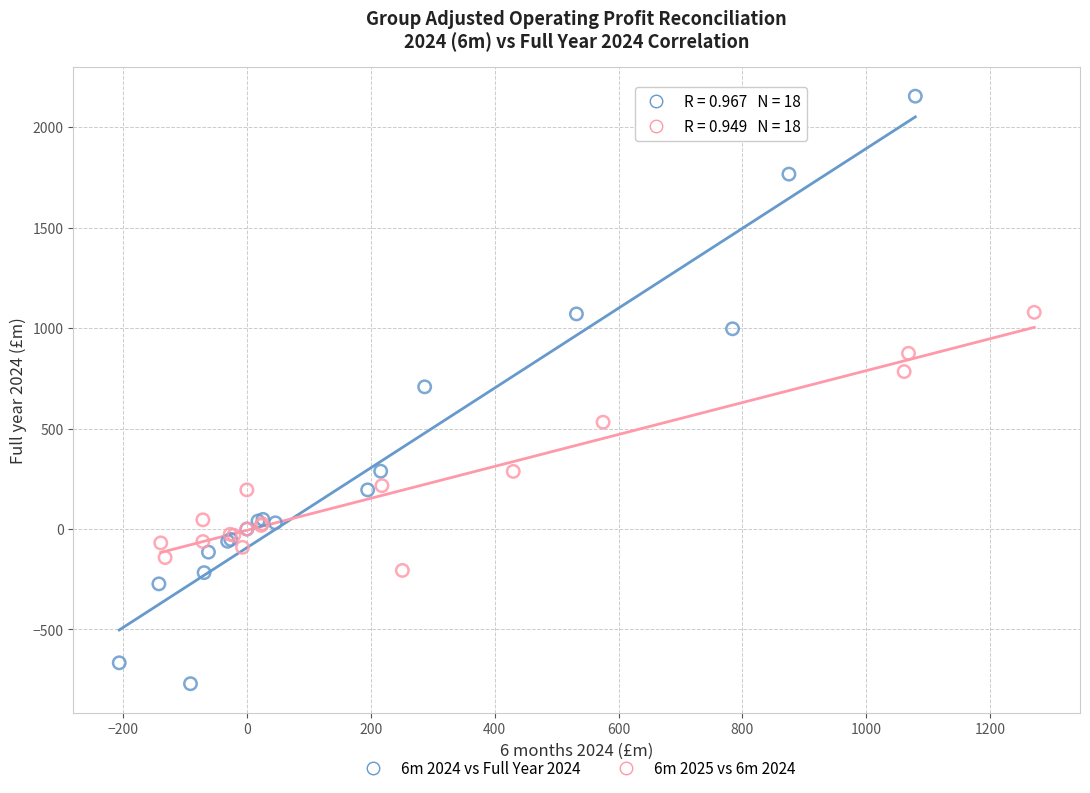

Which series has the largest Y range (max minus min)?

6m 2024 vs Full Year 2024